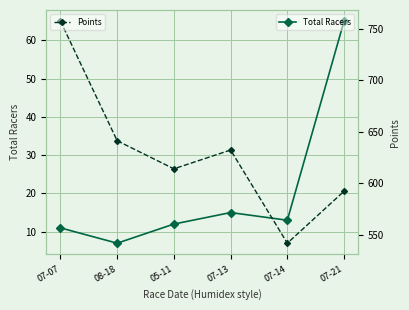

What is the difference between the second highest and minimum values in the Points series?

99.7